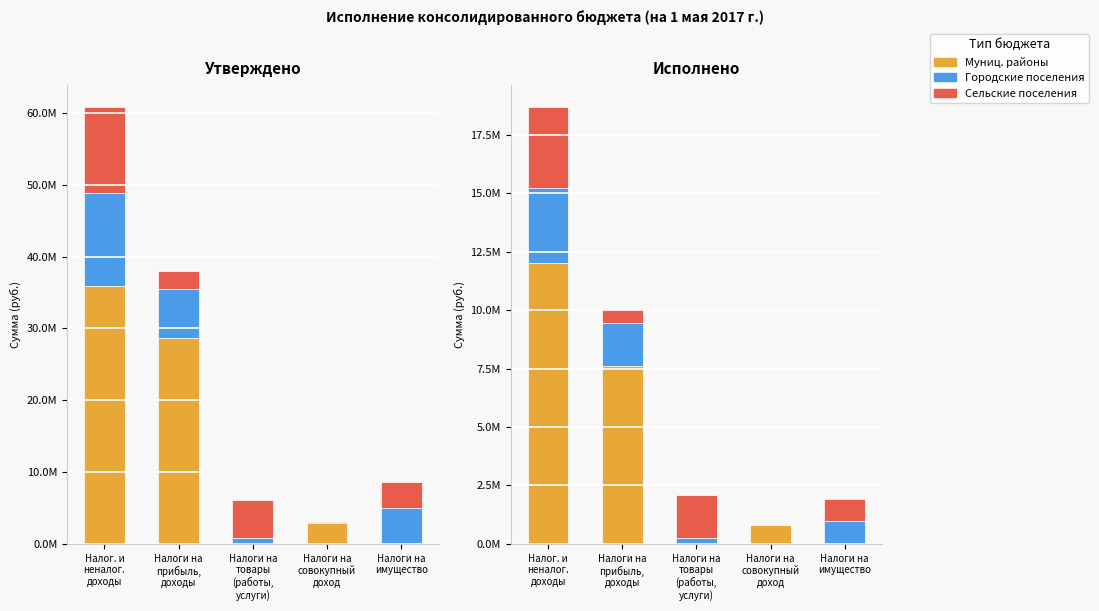

Rank the series at Налоги на
товары
(работы,
услуги) from highest to lowest value.

Сельские поселения, Городские поселения, Муниц. районы